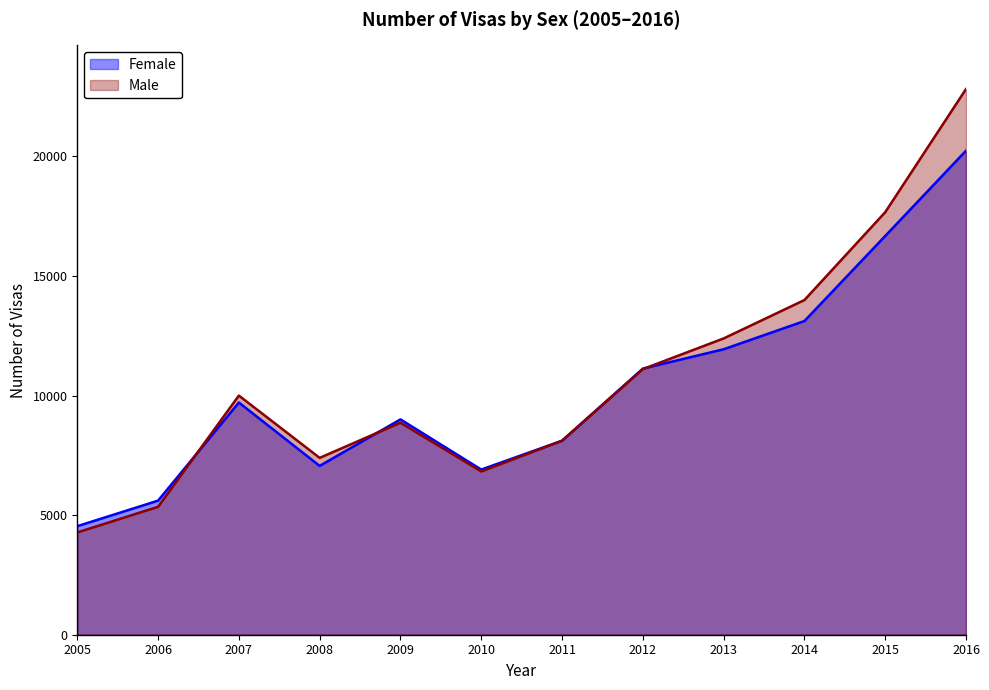

List the labels in order of Male value, smallest first.

2005, 2006, 2010, 2008, 2011, 2009, 2007, 2012, 2013, 2014, 2015, 2016